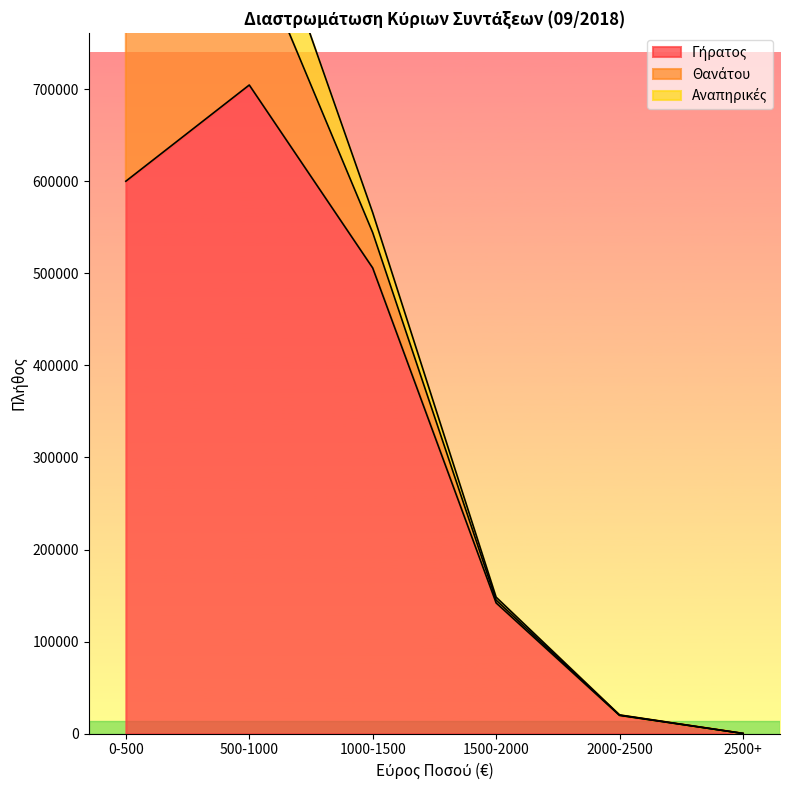

The Αναπηρικές (Μ.Ο.) series shows 1687.6 at 1500-2000. True or false?

True